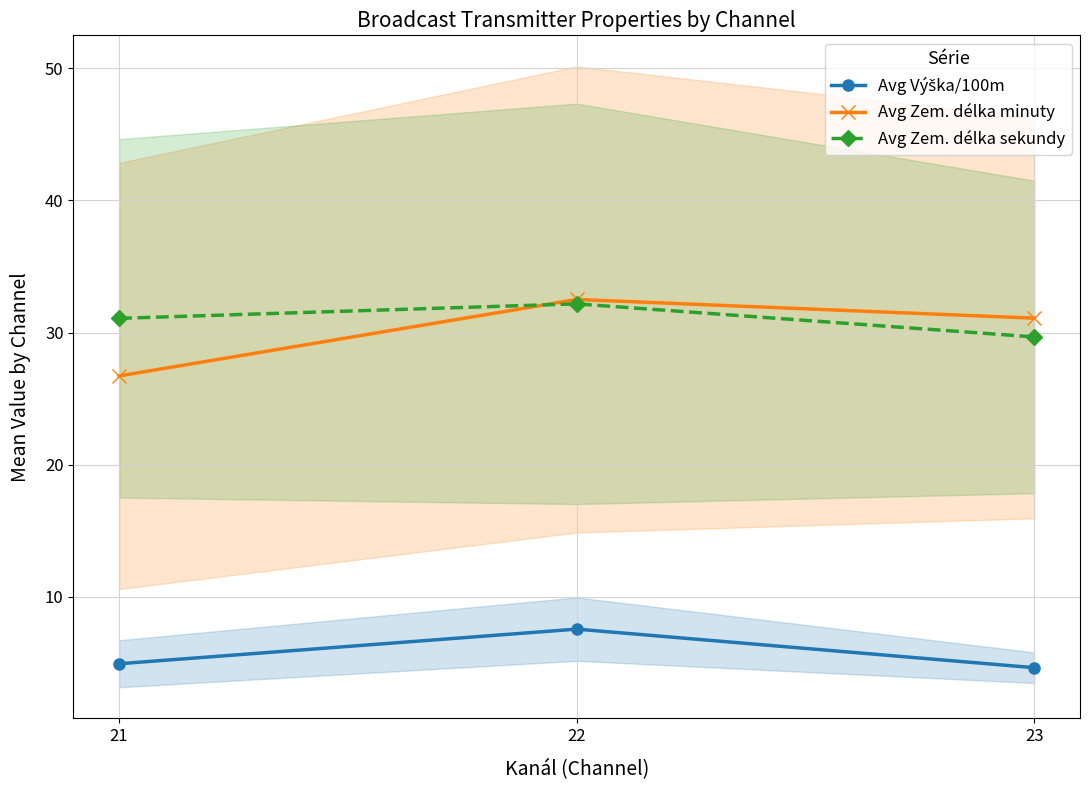

Which has a higher value, 22 or 21?

22